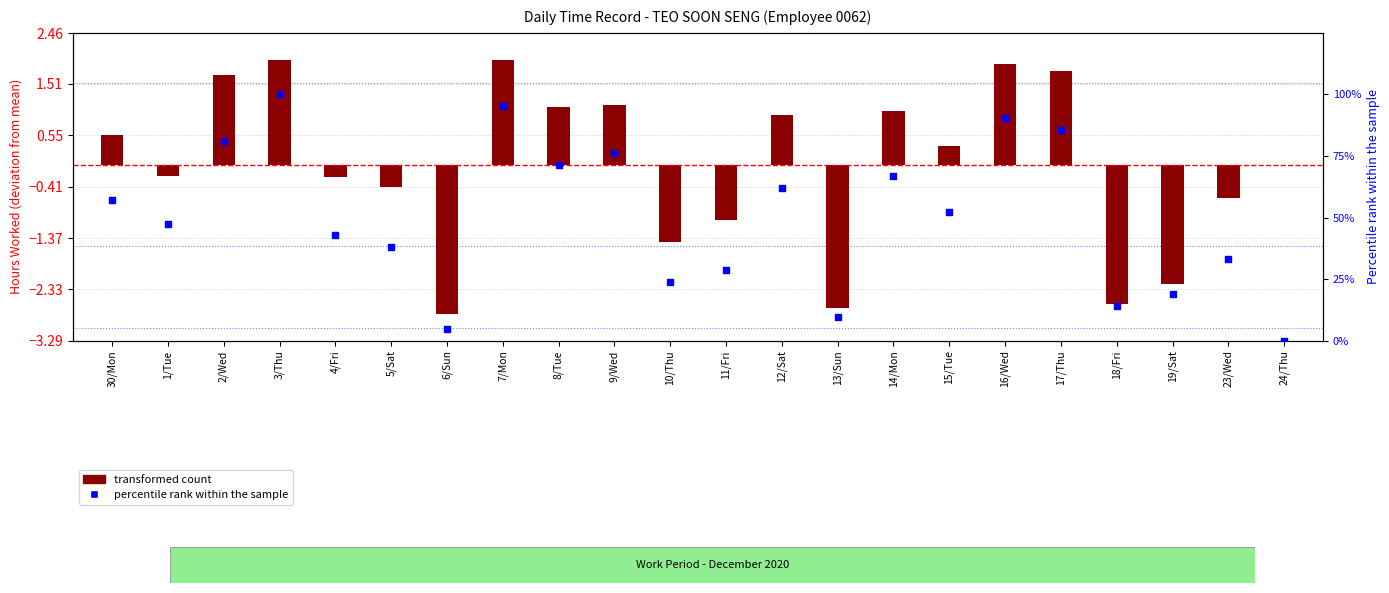

Which series has the largest total across all categories?

percentile rank within the sample